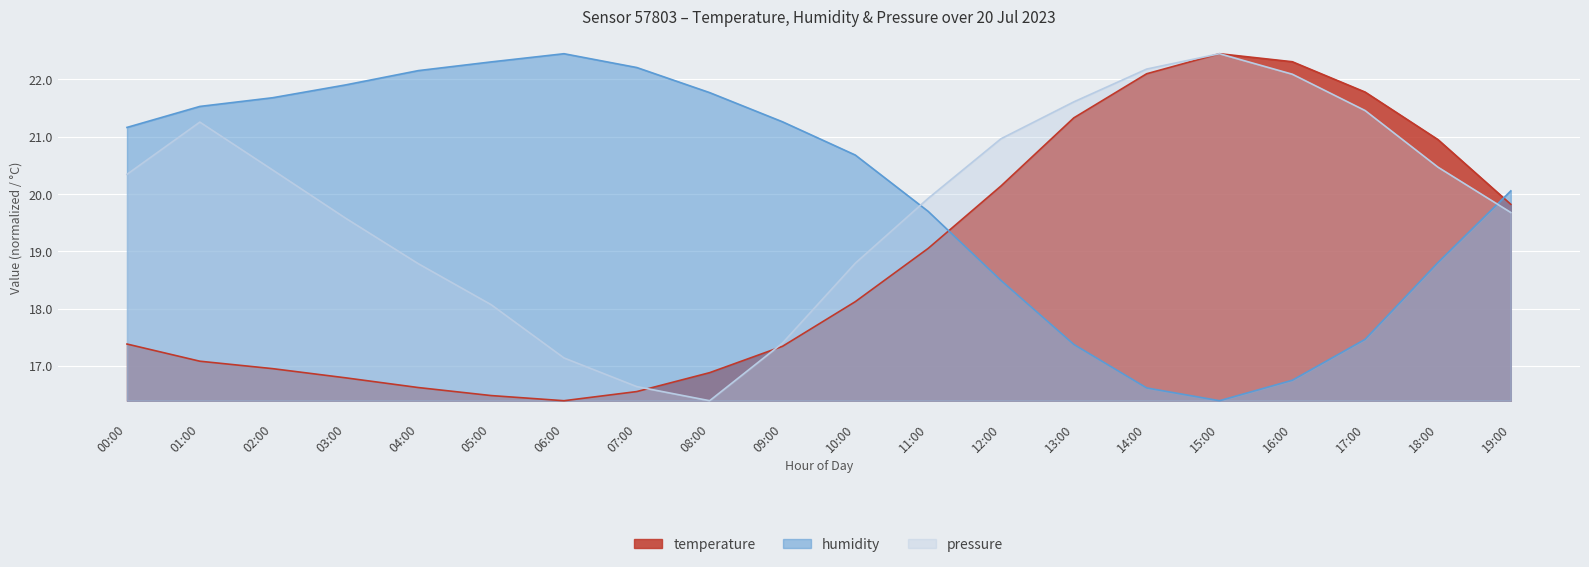

Which series has the largest total across all categories?

humidity